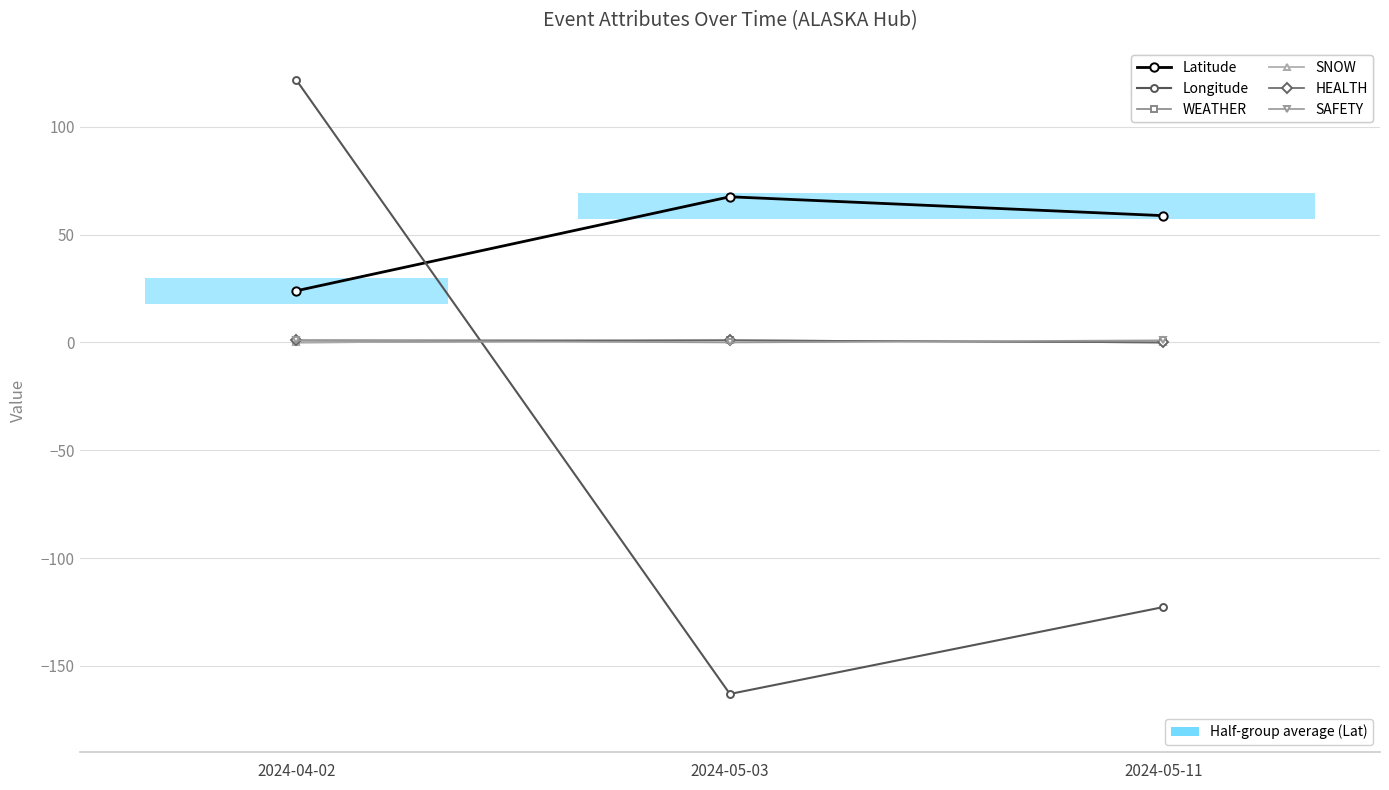

At 2024-05-11, list the series in order from largest to smallest.

Latitude, SAFETY, WEATHER, SNOW, HEALTH, Longitude